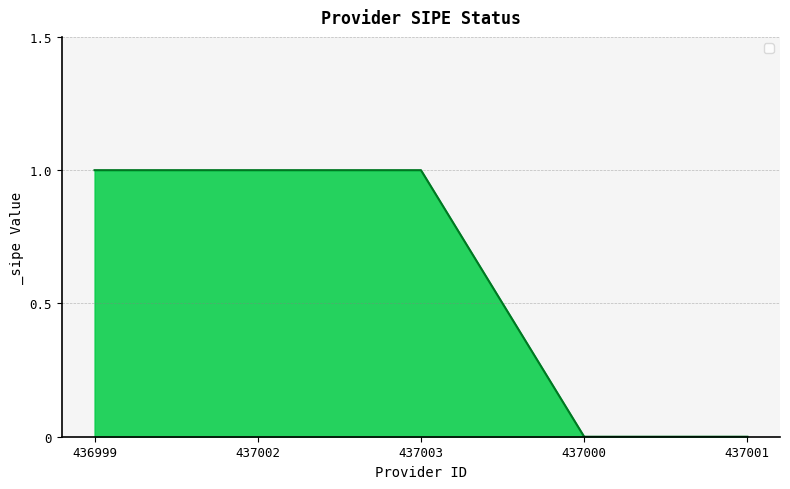

What is the difference between the second highest and minimum values?

1